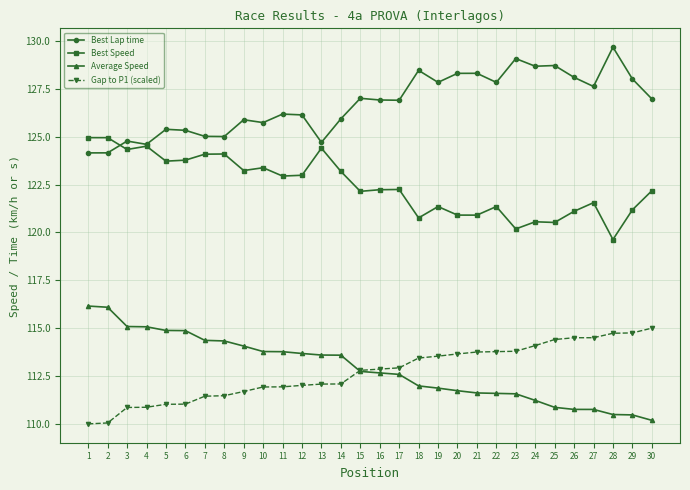

At which label does Average Speed reach its minimum?

30